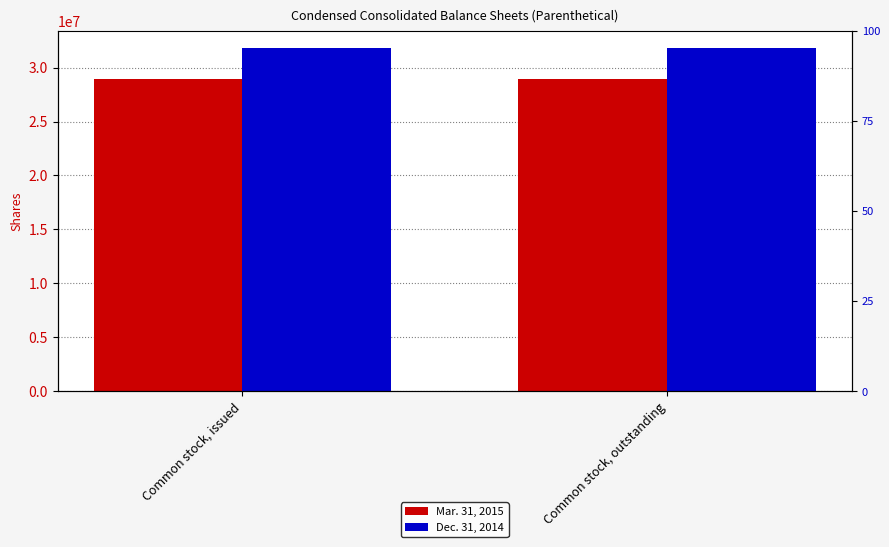

Reading right to left, what are all the values shown in this chart?

Mar. 31, 2015: 28926000	28926000
Dec. 31, 2014: 31822000	31822000